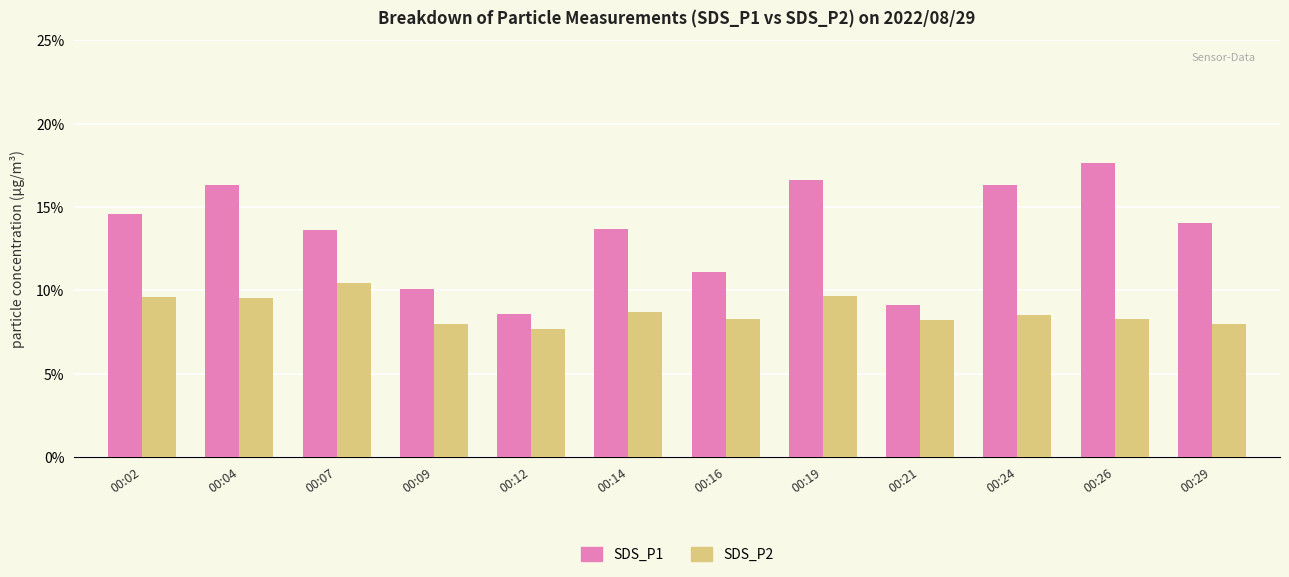

How many values in the SDS_P1 series exceed 14?

6